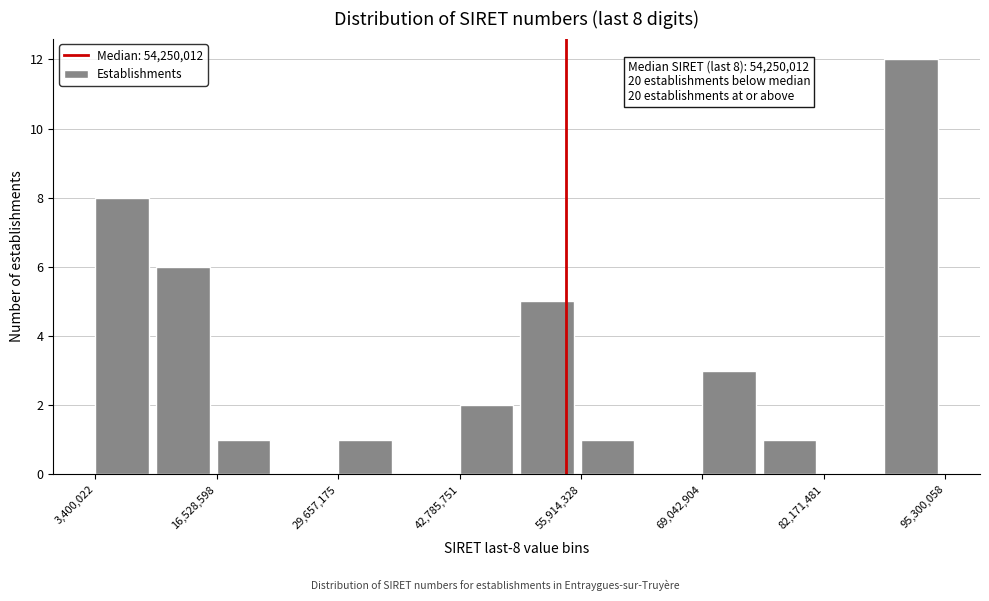

Around what value on the x-axis is the tallest bar? Give the approximate position of its centre, as read against the axis.

92000000